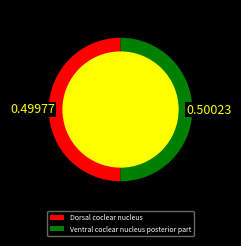

Is the sum of Ventral coclear nucleus posterior part and Dorsal coclear nucleus greater than half?

Yes